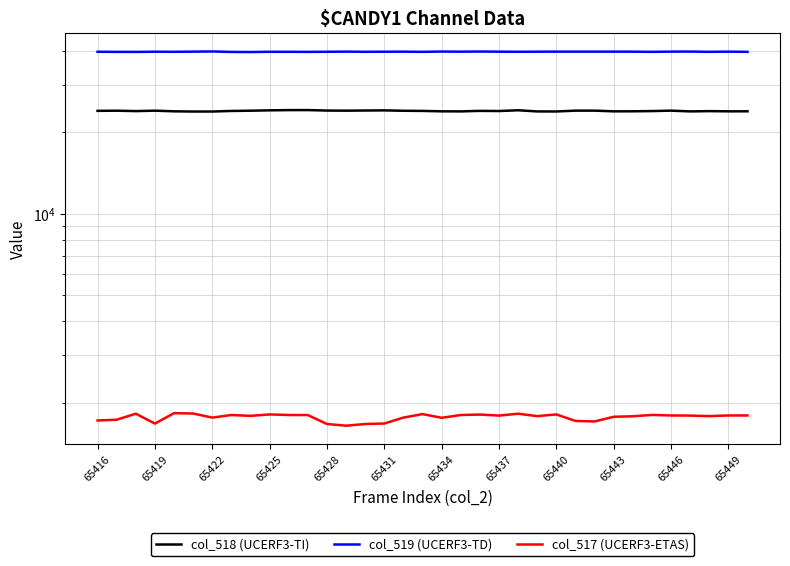

The col_517 (UCERF3-ETAS) series shows 712 at 26. True or false?

False